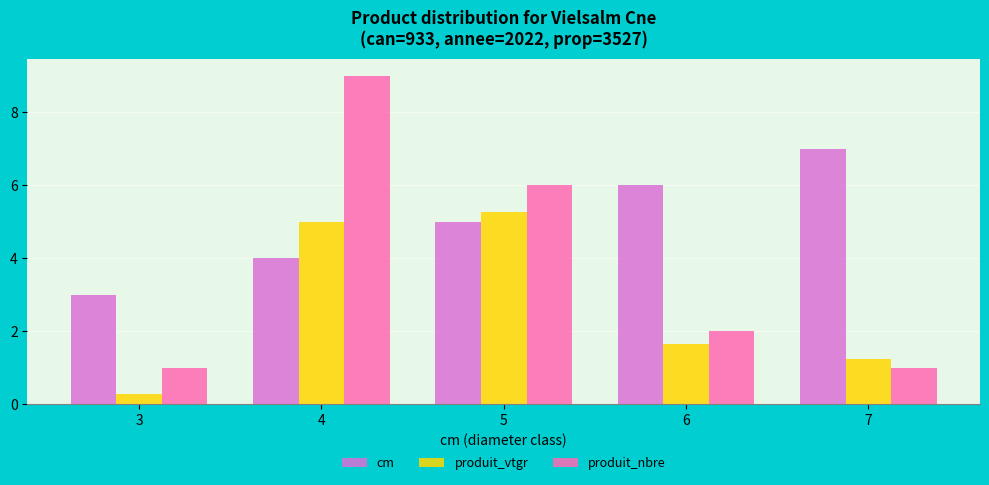

Reading left to right, what are all the values shown in this chart?

cm: 3.0	4.0	5.0	6.0	7.0
produit_vtgr: 0.3	5.0	5.3	1.6	1.2
produit_nbre: 1.0	9.0	6.0	2.0	1.0